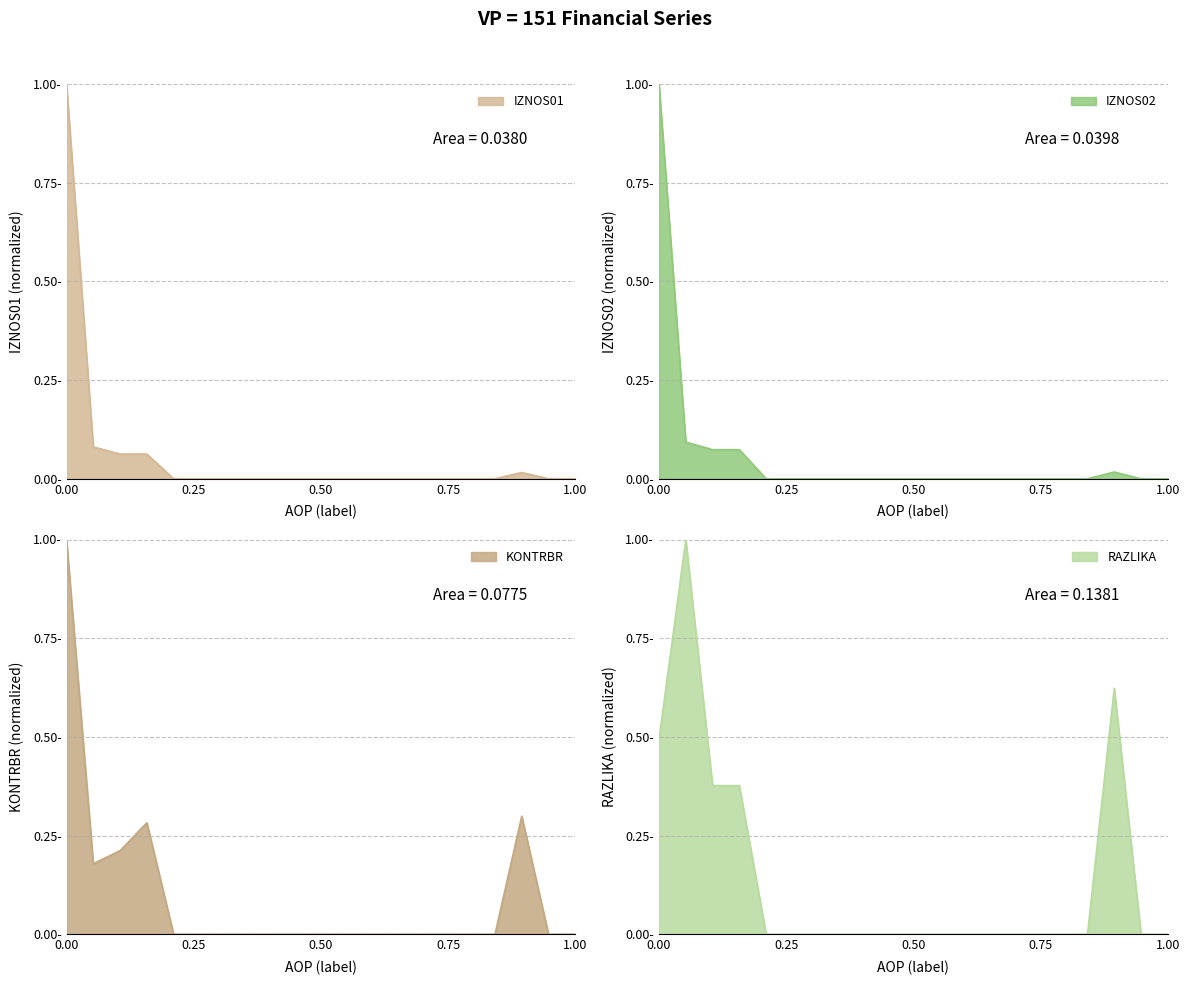

Which series changed the most between 1 and 5?

IZNOS01